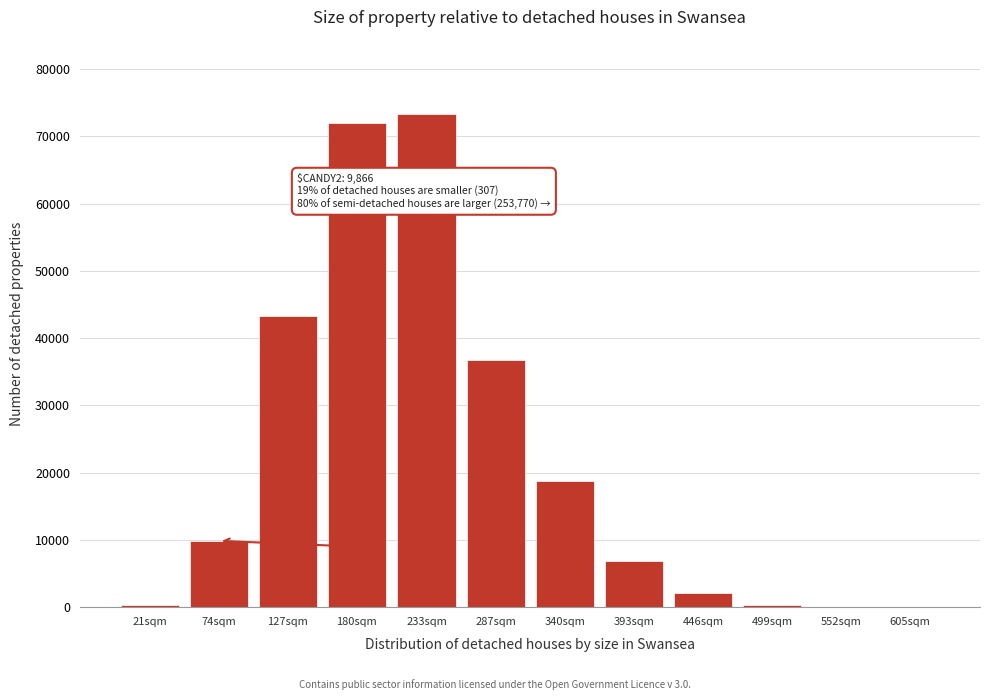

What is the change in value from 74sqm to 340sqm?

+8945